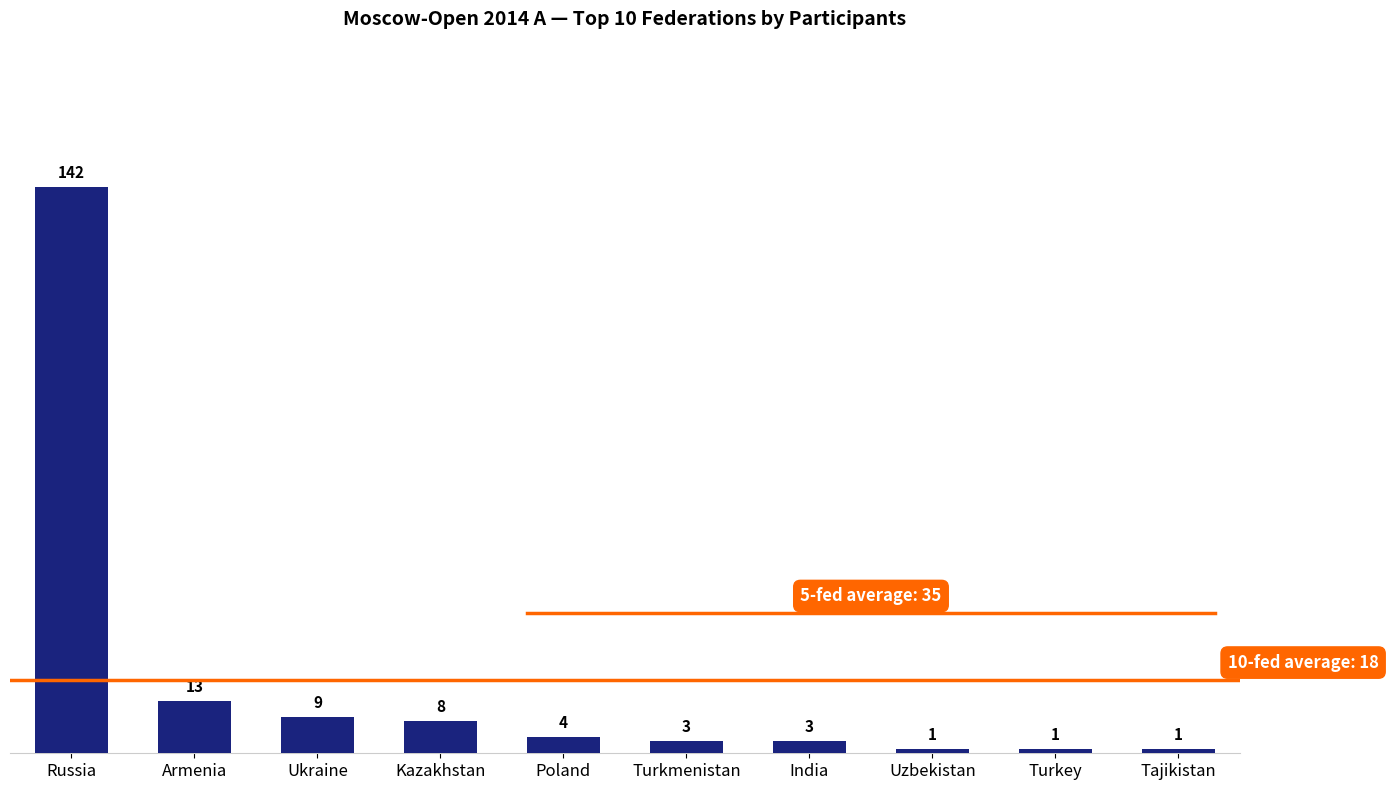

What is the label of the 7th bar from the left?

India